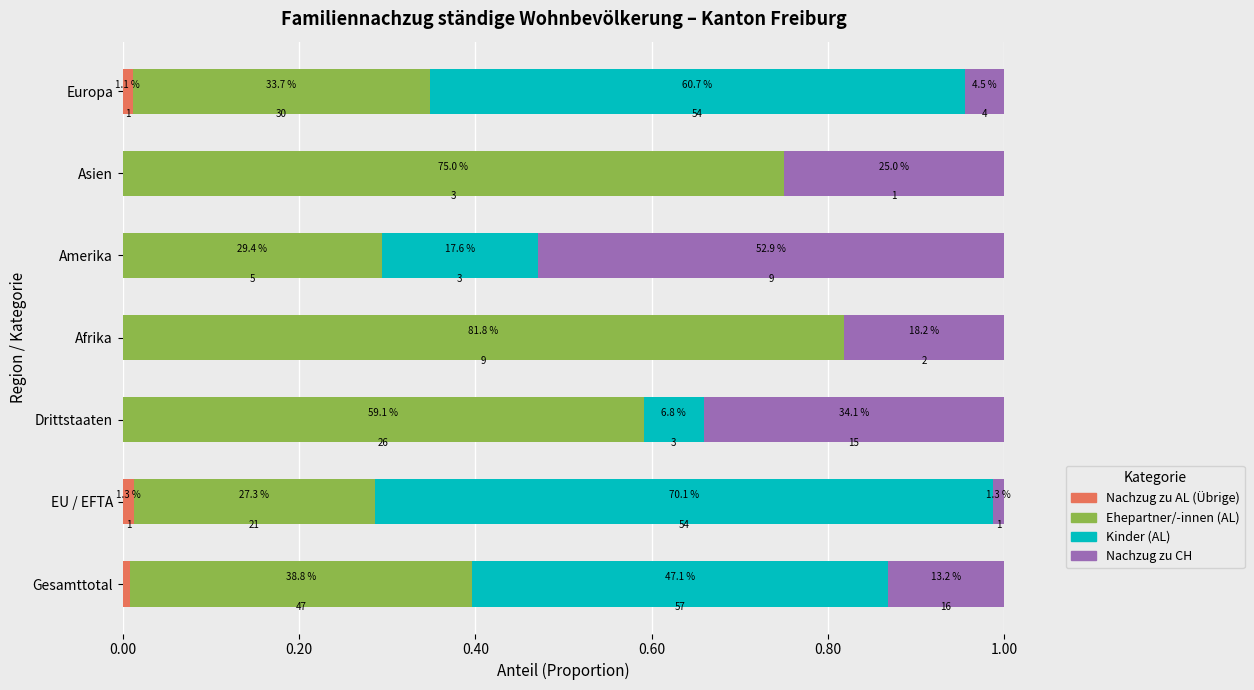

Which series has the largest range (max minus min)?

Kinder (AL)